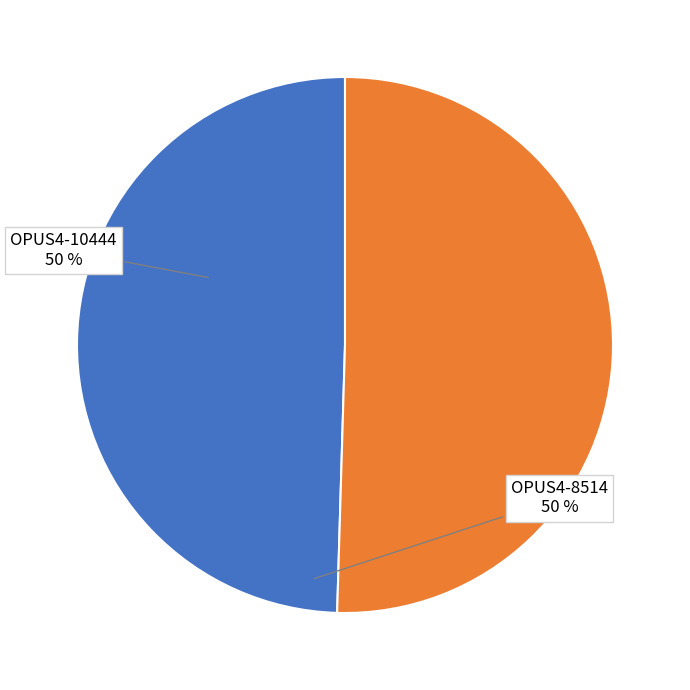

Which has a higher value, OPUS4-8514 or OPUS4-10444?

OPUS4-10444